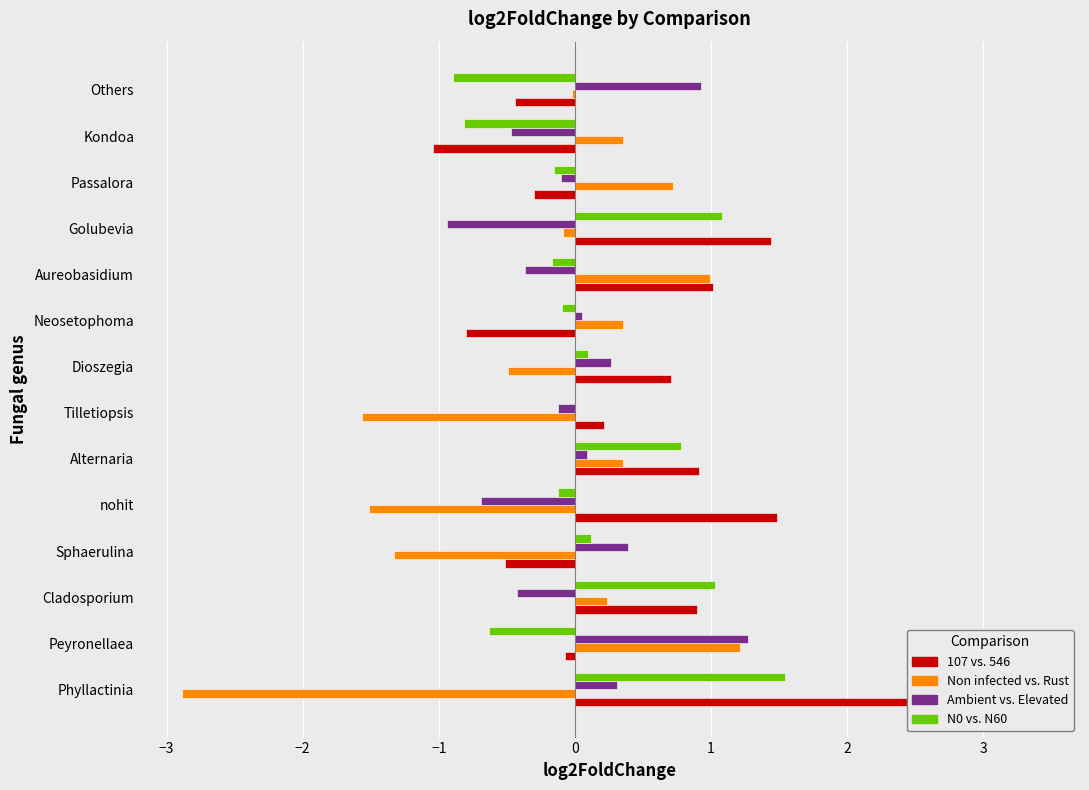

How many data points in Ambient vs. Elevated are above 0?

7